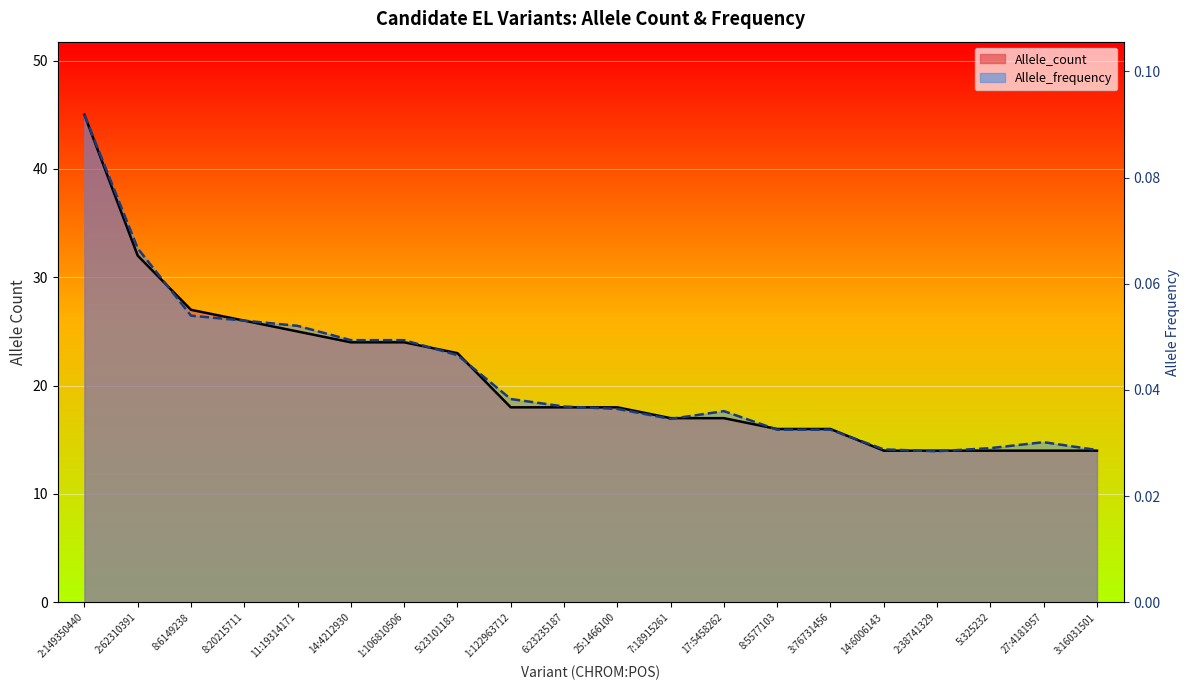

List the series in order of their peak value, lowest first.

Allele_count line, Allele_frequency line